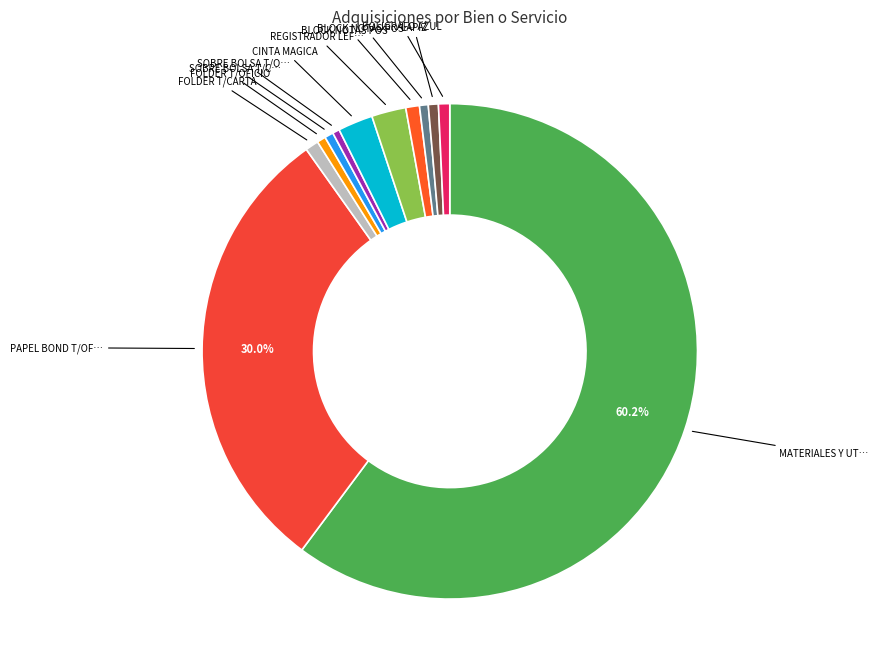

How many slices are in this pie chart?

12